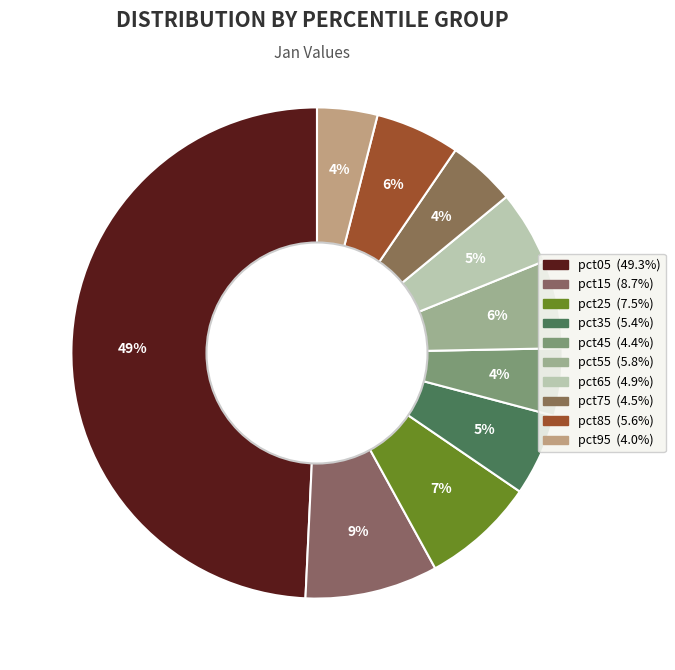

Rank the categories by value from highest to lowest.

pct05, pct15, pct25, pct55, pct85, pct35, pct65, pct75, pct45, pct95